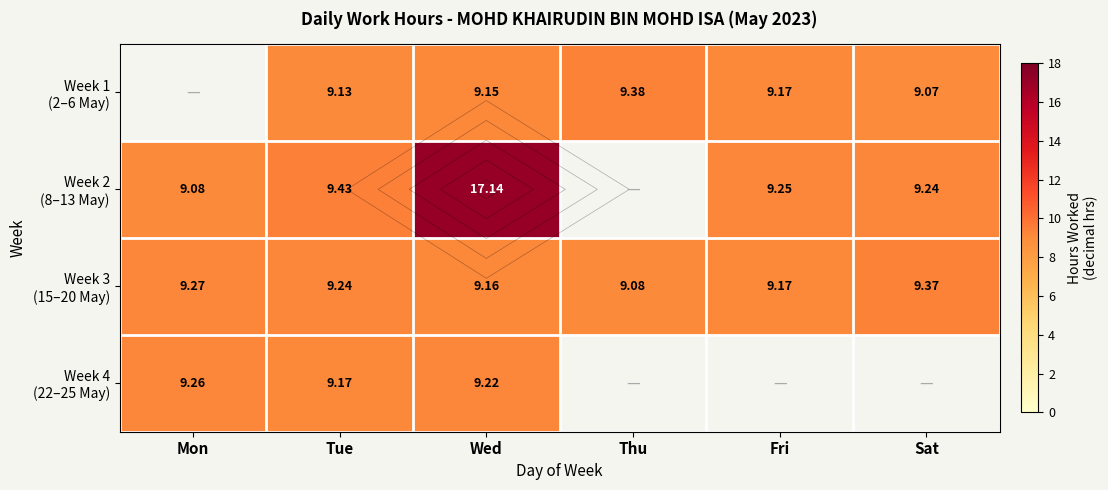

How many categories are shown in the chart?

6